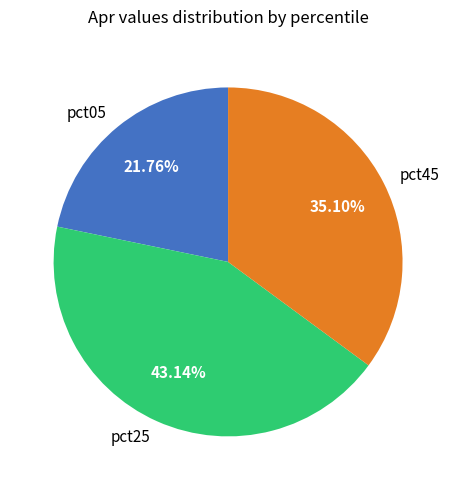

Is the sum of pct05 and pct25 greater than half?

Yes